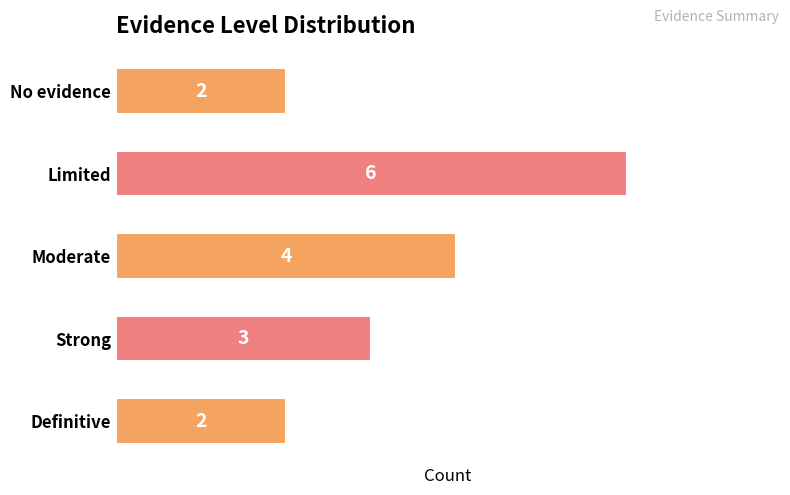

What is the value of the 4th bar from the top?

3